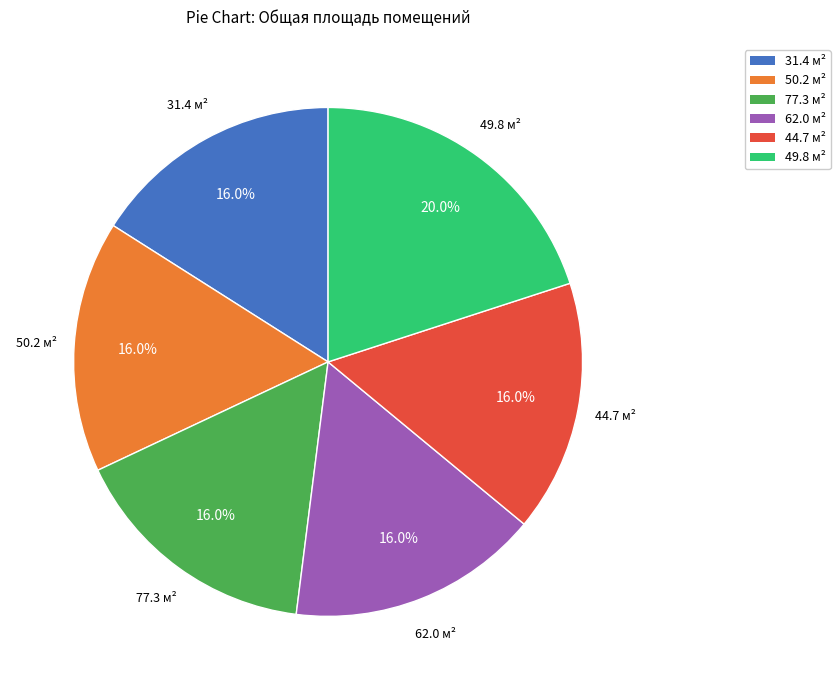

To the nearest percent, what is the combined percentage of 31.4 and 77.3?

32%